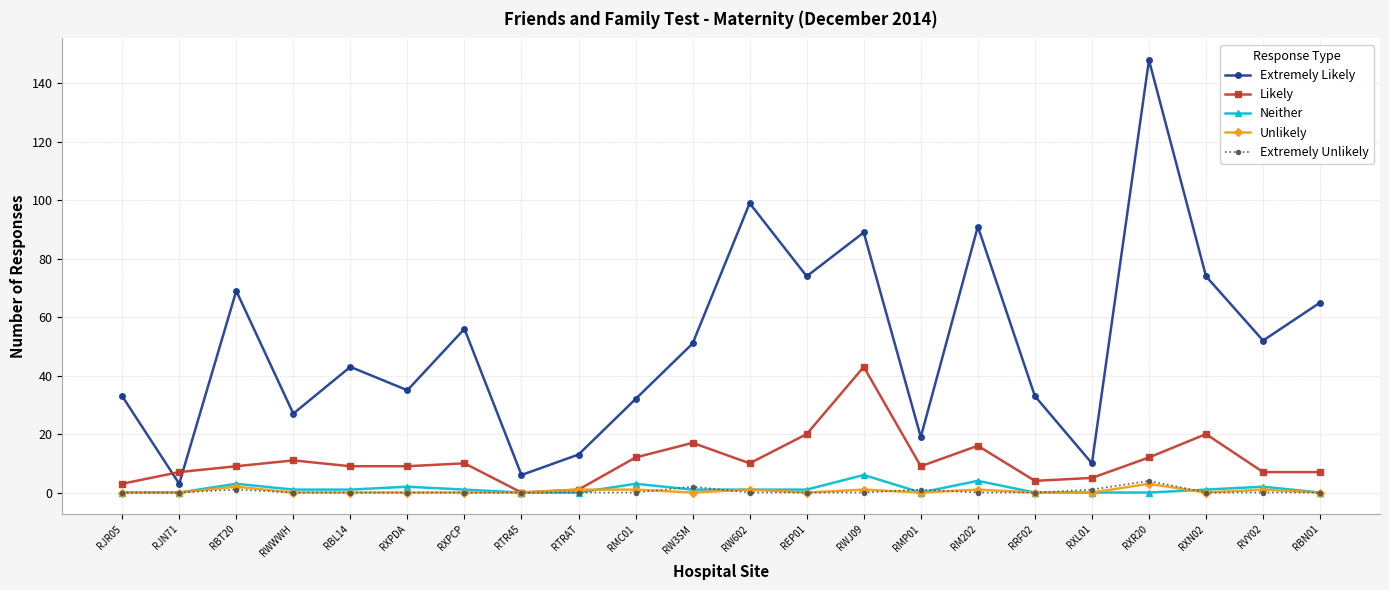

The Neither series shows 2 at RVY02. True or false?

True